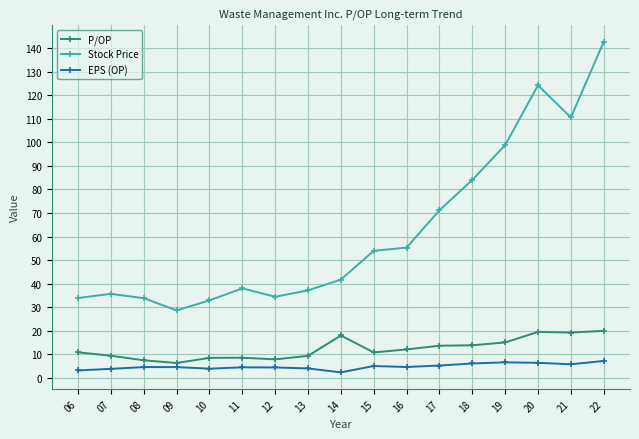

At which label does Stock Price reach its peak?

22